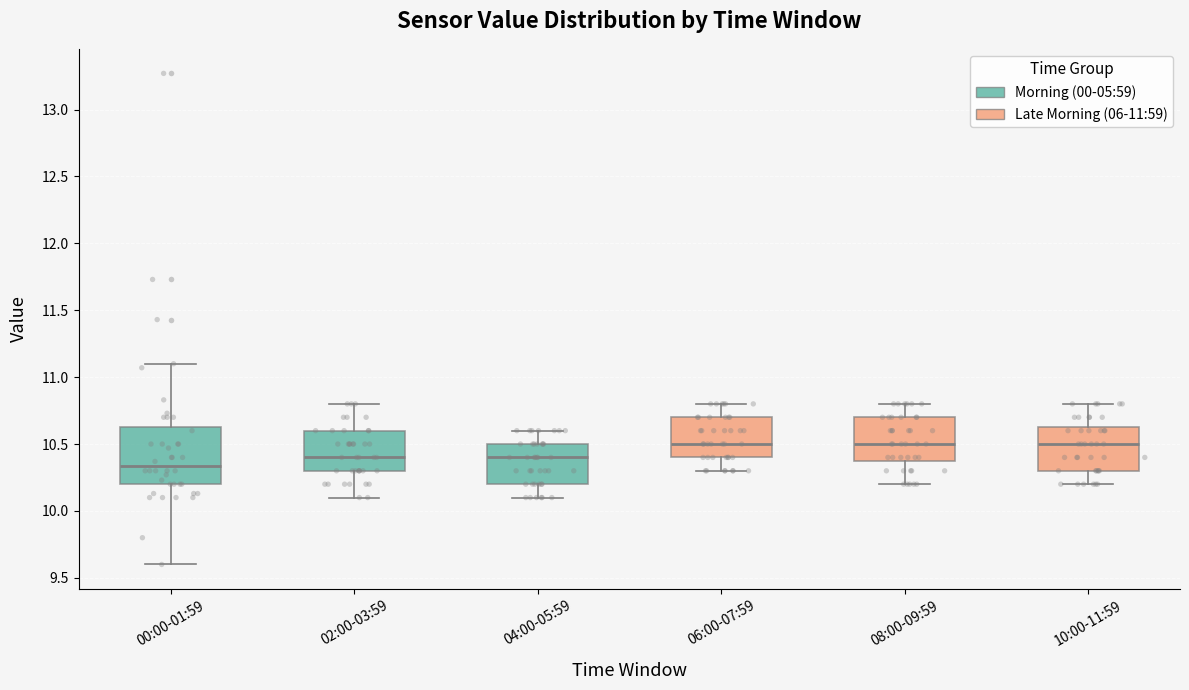

Reading left to right, read every box against the y-axis: the position of its median line, the range the box covers, and the ends of its whiskers. The values are not printed on the chart, so give them approximately, as read against the axis.

00:00-01:59: median 10.35, box 10.20 to 10.65, whiskers 9.60 to 11.10
02:00-03:59: median 10.40, box 10.30 to 10.60, whiskers 10.10 to 10.80
04:00-05:59: median 10.40, box 10.20 to 10.50, whiskers 10.10 to 10.60
06:00-07:59: median 10.50, box 10.40 to 10.70, whiskers 10.30 to 10.80
08:00-09:59: median 10.50, box 10.40 to 10.70, whiskers 10.20 to 10.80
10:00-11:59: median 10.50, box 10.30 to 10.65, whiskers 10.20 to 10.80